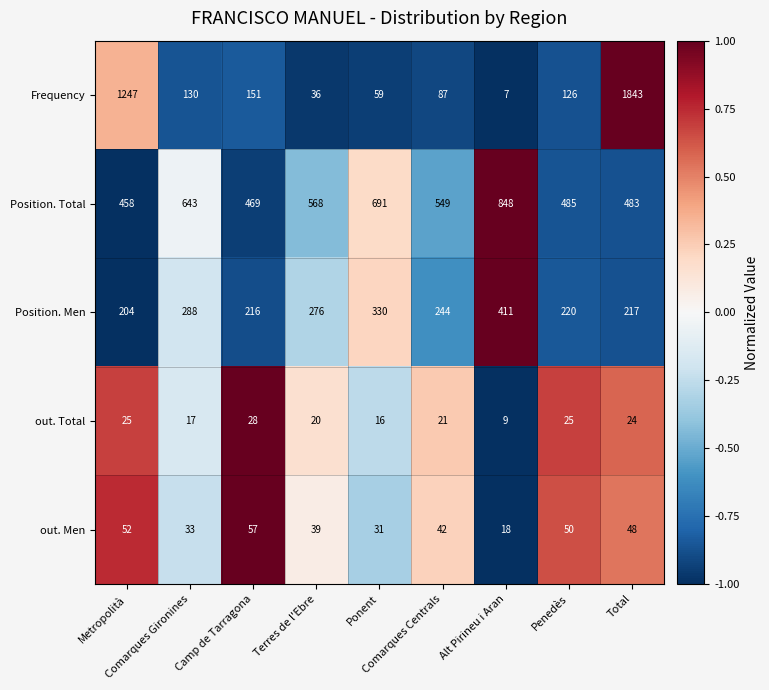

How many categories are shown in the chart?

9